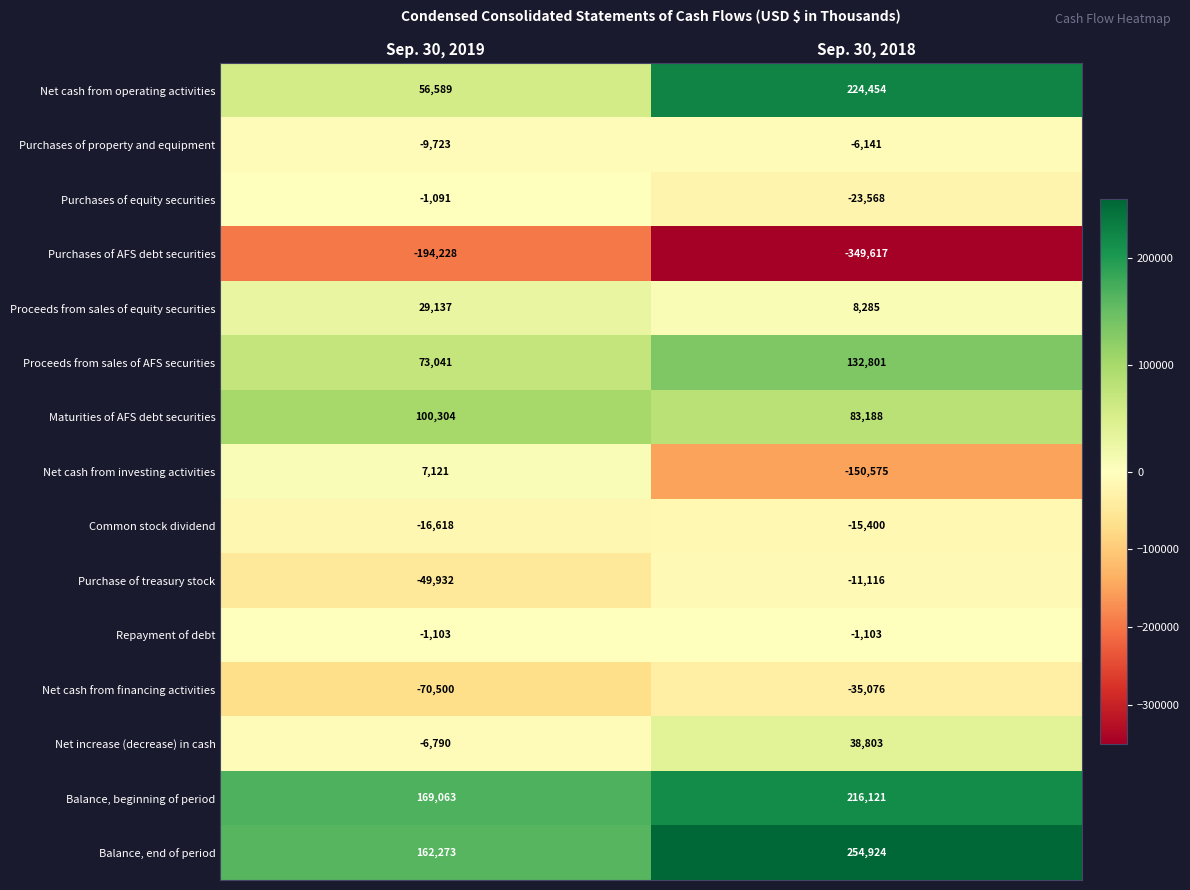

At which category is the sum across all series the highest?

Sep. 30, 2018